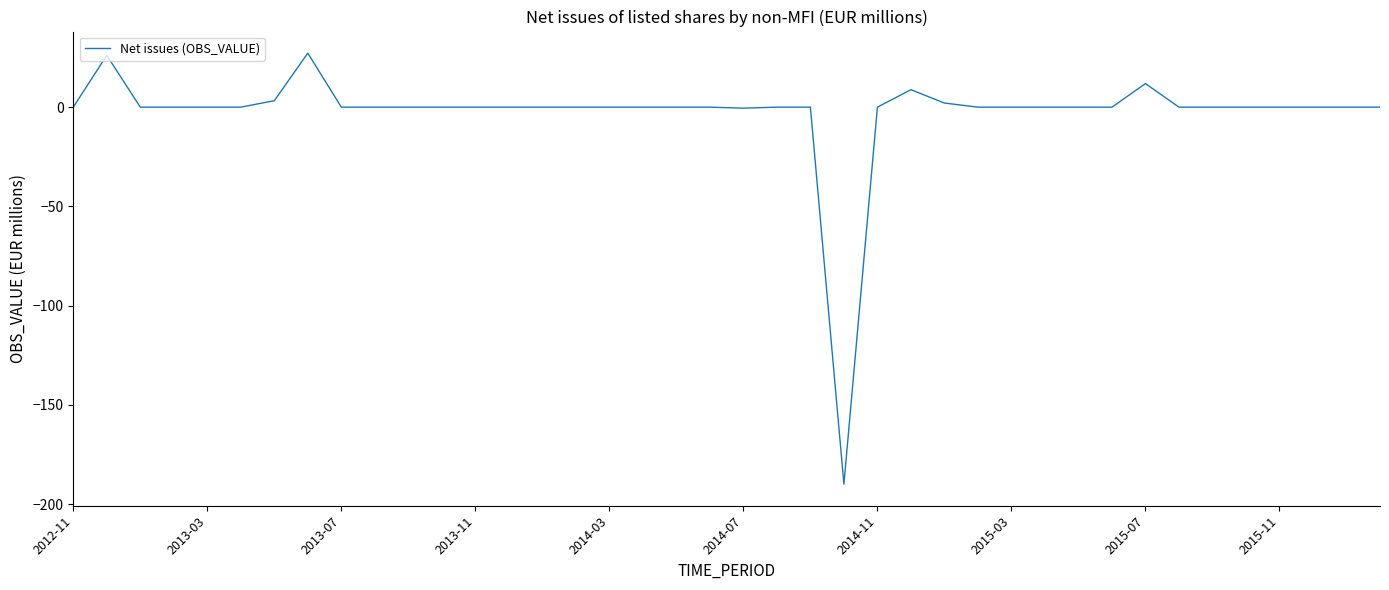

What is the difference between the maximum and minimum values?

217.2